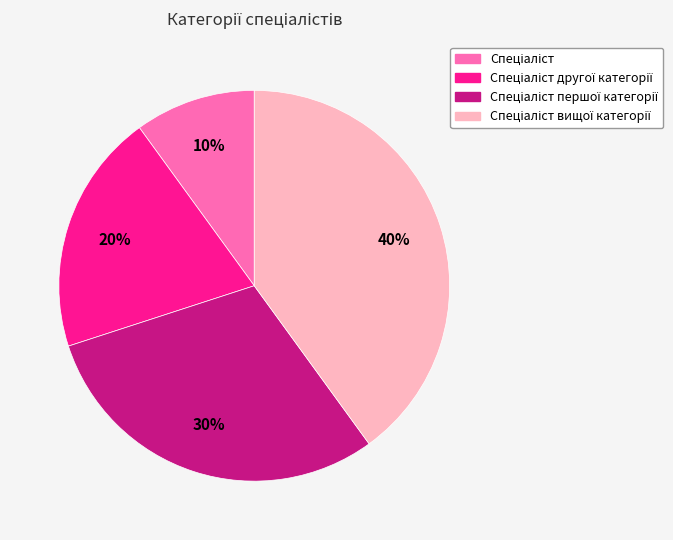

Does any single category account for the majority?

No